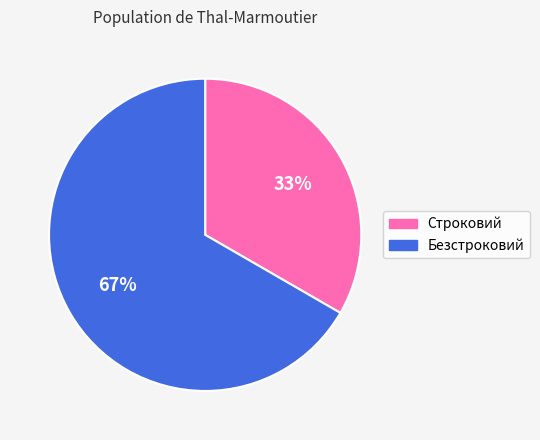

Combined, do Безстроковий and Строковий account for over 50%?

Yes